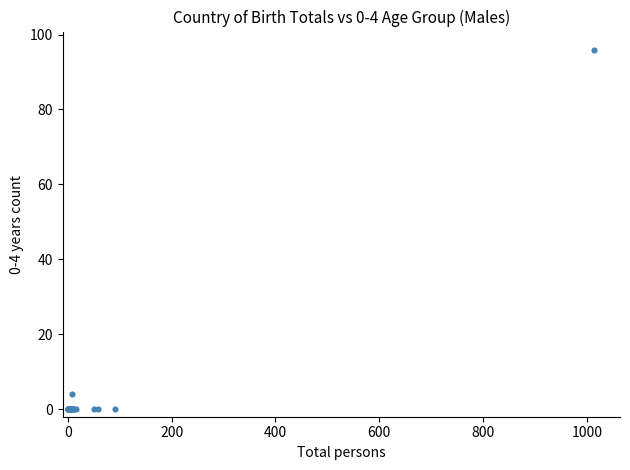

What Y value in the scatter plot is closest to 48?

4